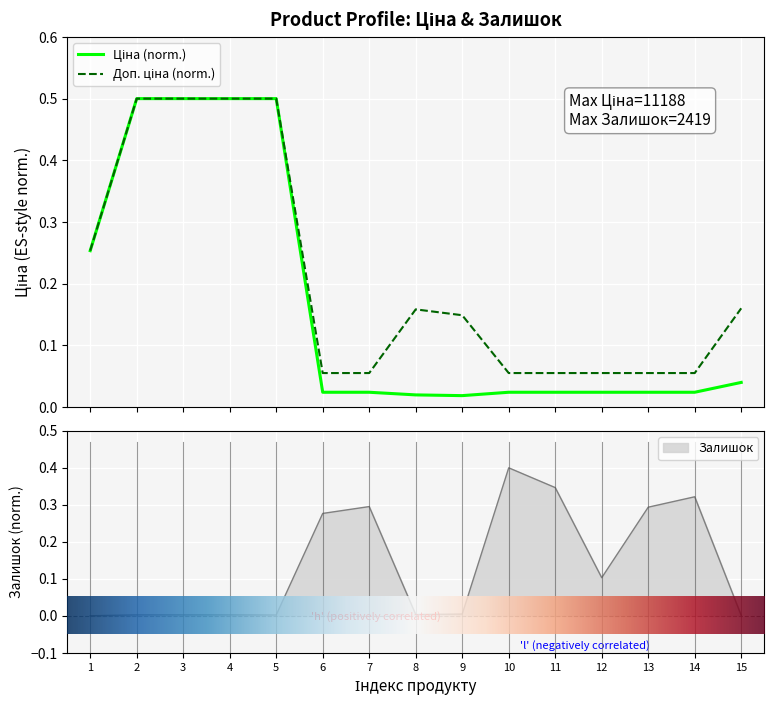

Is it true that Ціна equals 0.8 at 4?

False